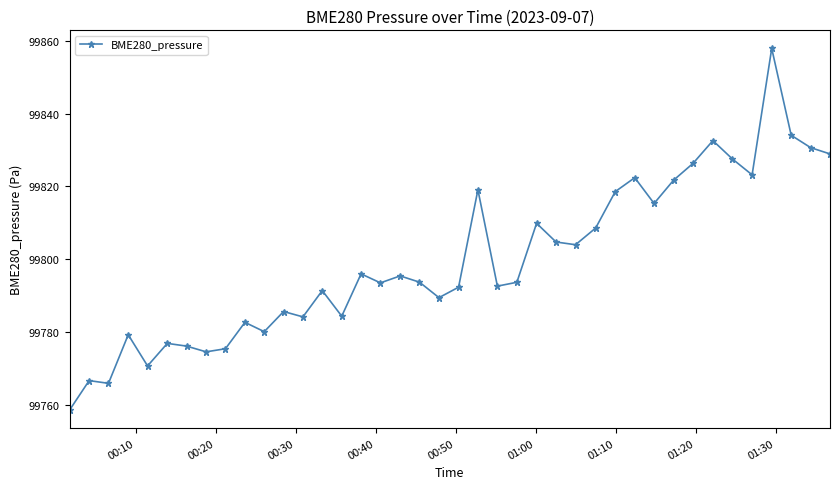

What is the value of the 4th point from the left?

99779.3